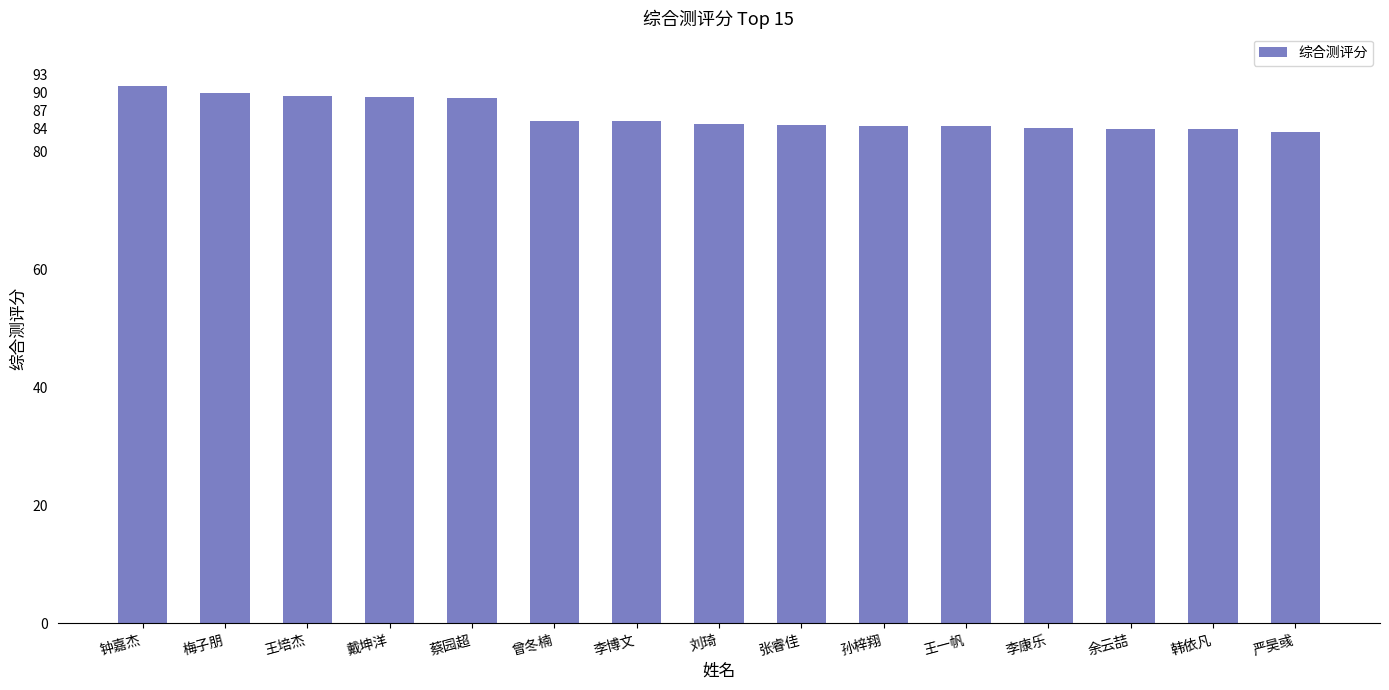

The chart shows a value of 84.4 at 王一帆. True or false?

True